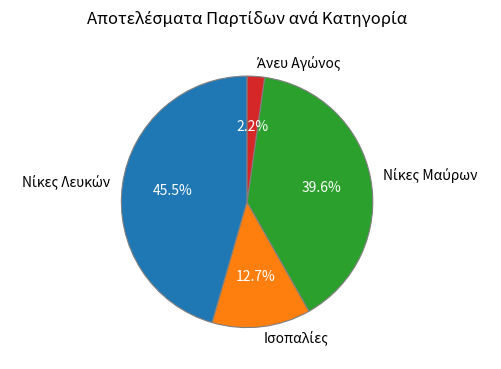

Is there any slice that represents more than half of the pie?

No